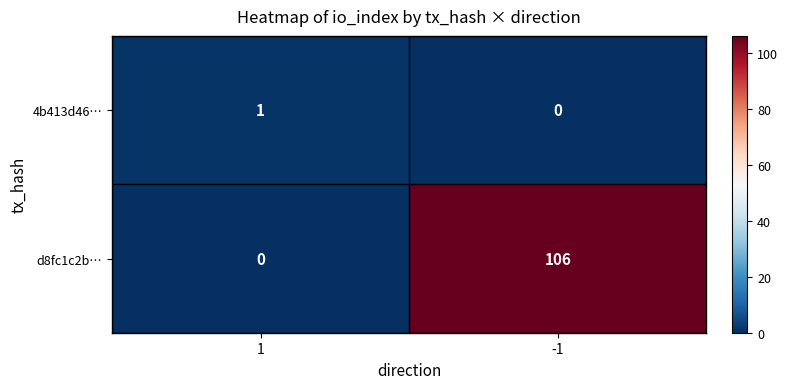

What is the sum of the d8fc1c2b… values at 1 and -1?

106